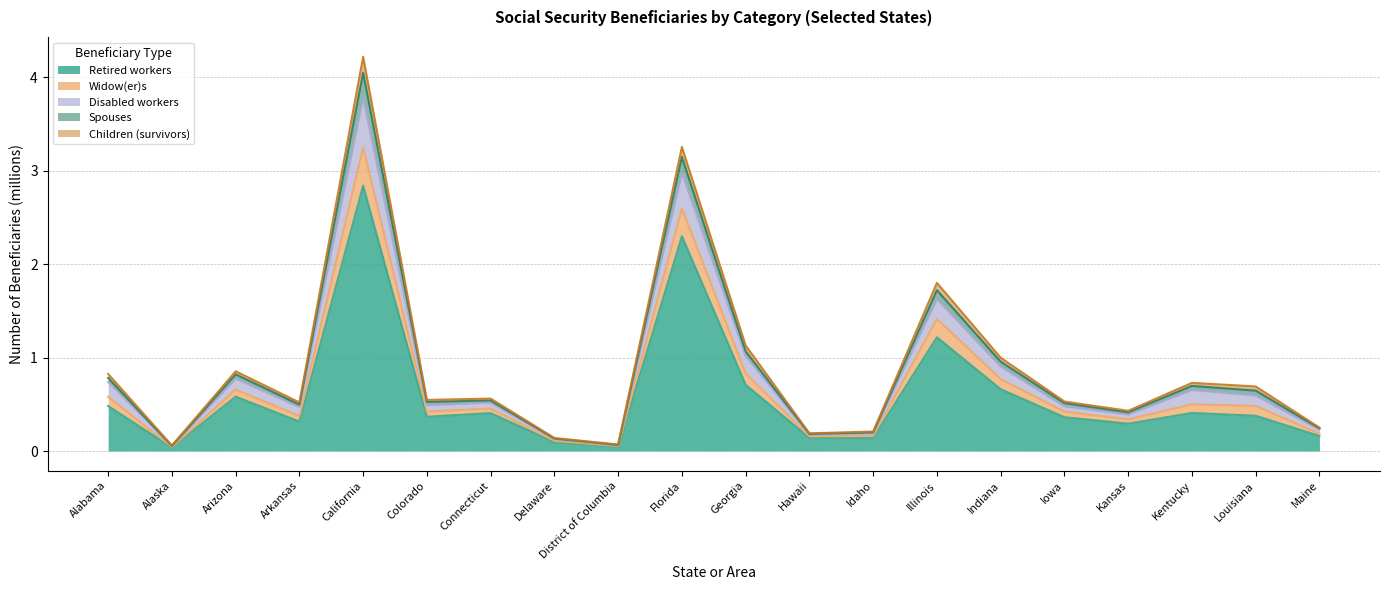

The Retired workers series shows 0.5 at Arkansas. True or false?

False